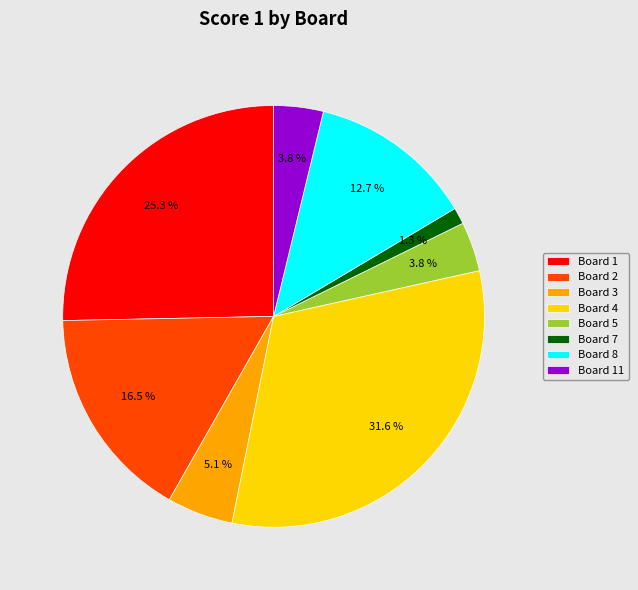

To the nearest percent, what percentage of the pie is Board 11?

4%